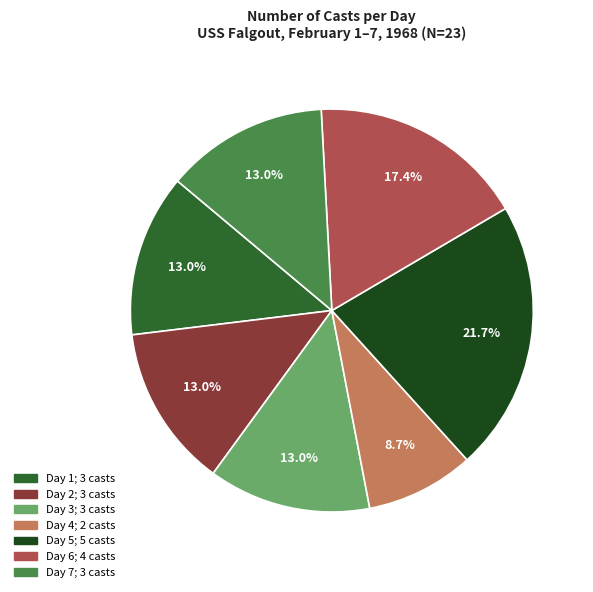

Is there a majority slice in this chart?

No